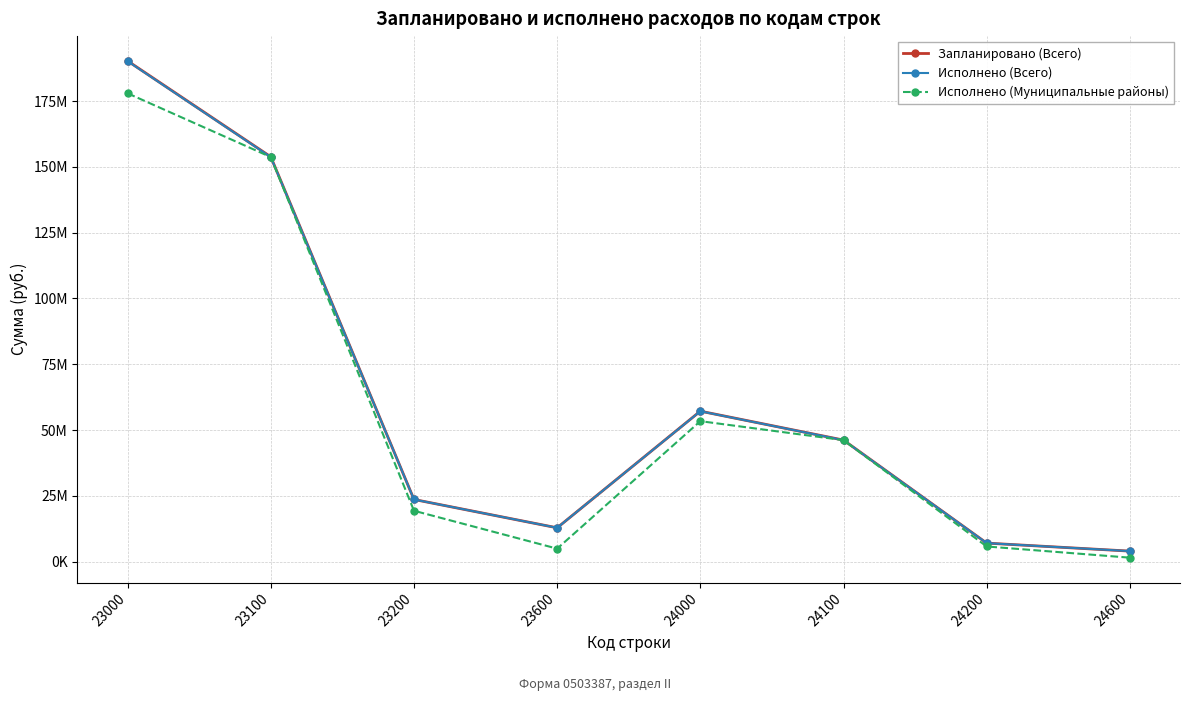

Does the chart have visible grid lines?

Yes